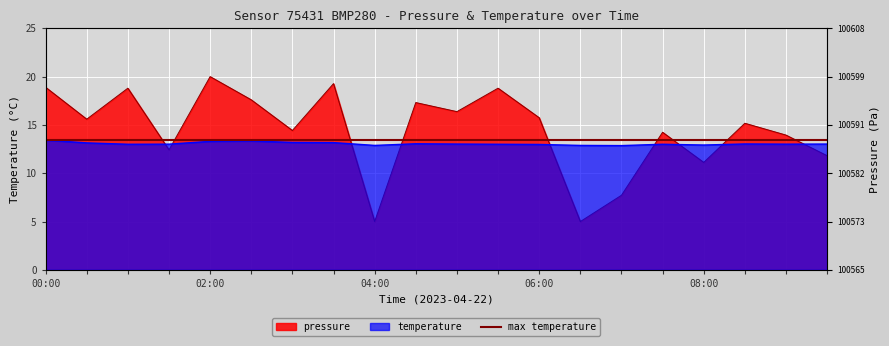

What position from the left is 06:00?

13